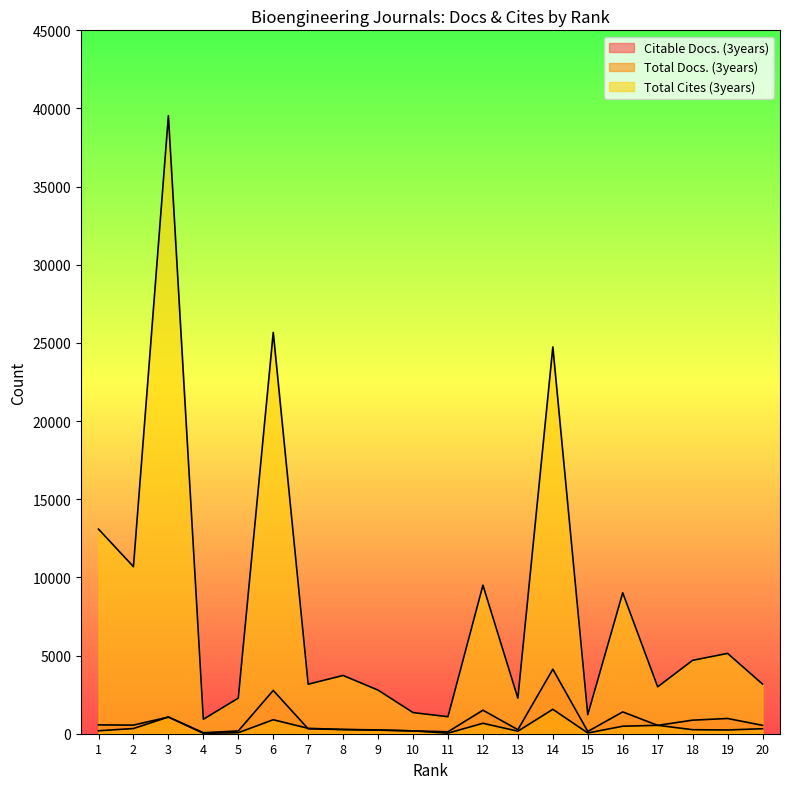

How many lines are shown in the chart?

3